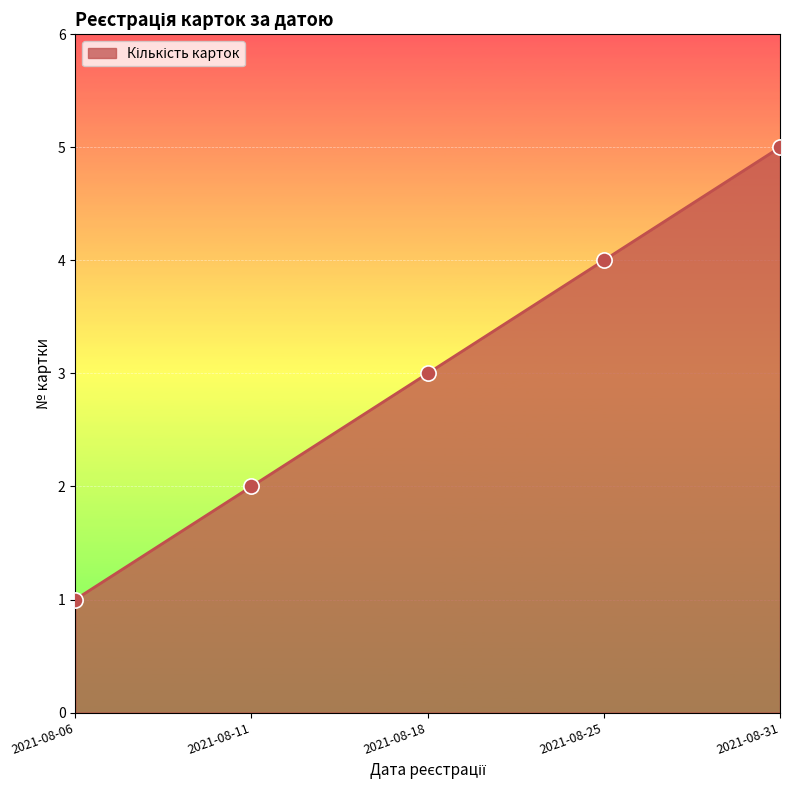

What is the change in value from 2021-08-18 to 2021-08-31?

+2